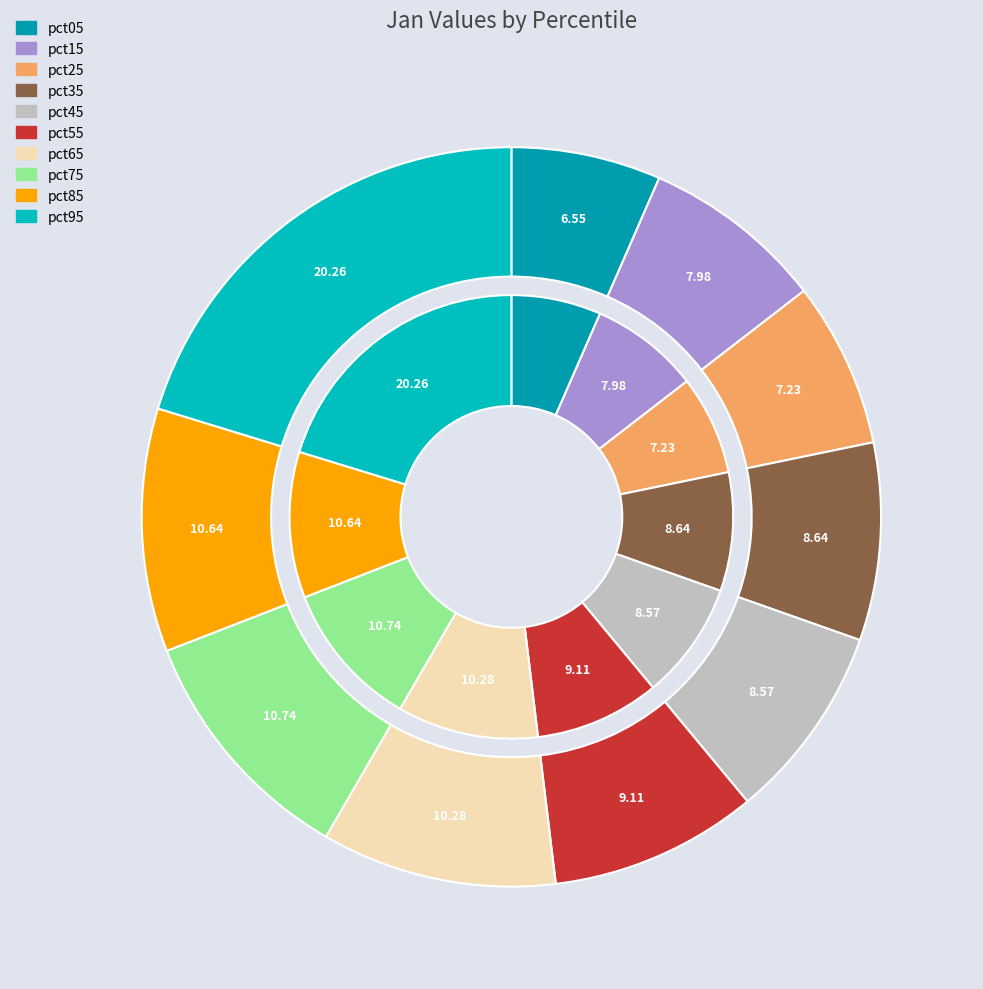

Is there a majority slice in this chart?

No